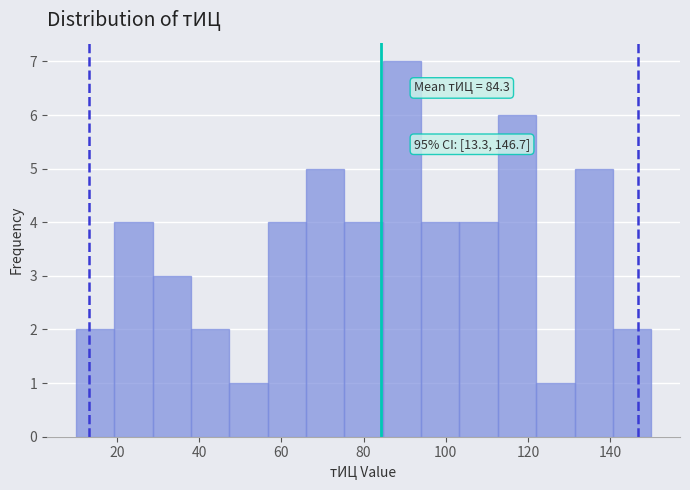

Over which range of the x-axis is the bar tallest?

84 to 94